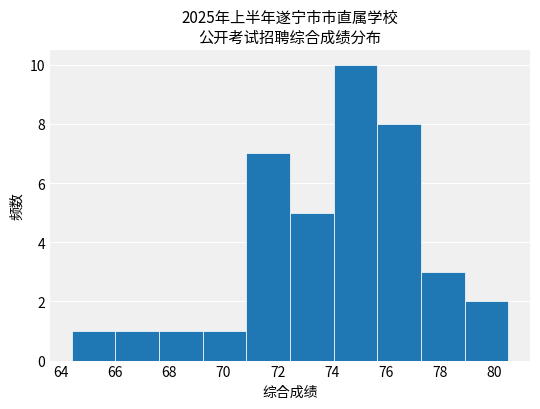

How tall is the bar that spans 77.2 to 78.8 on the x-axis? Neither the bar edges nor the heights are printed on the chart, so give them approximately, as read against the axes.

3